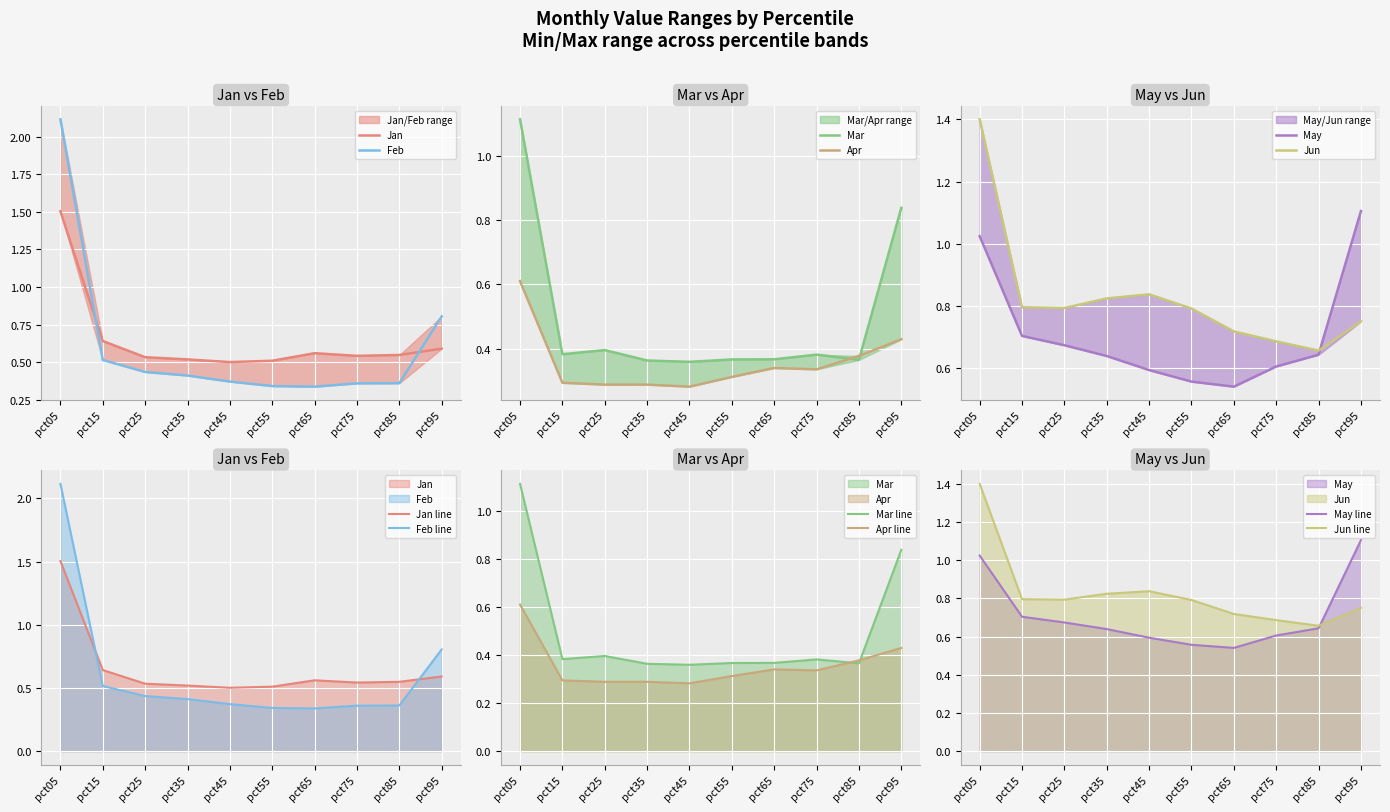

How many interior local peaks does the Mar series have?

2